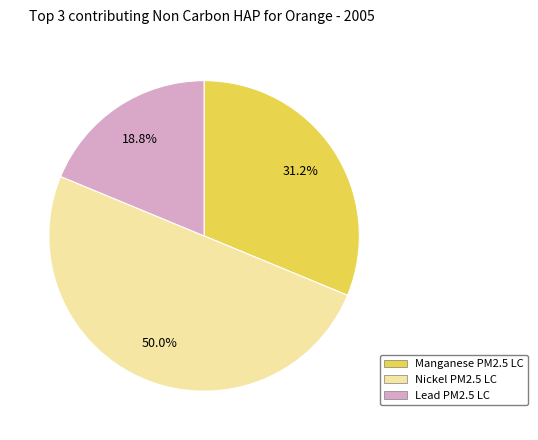

How many slices are in this pie chart?

3